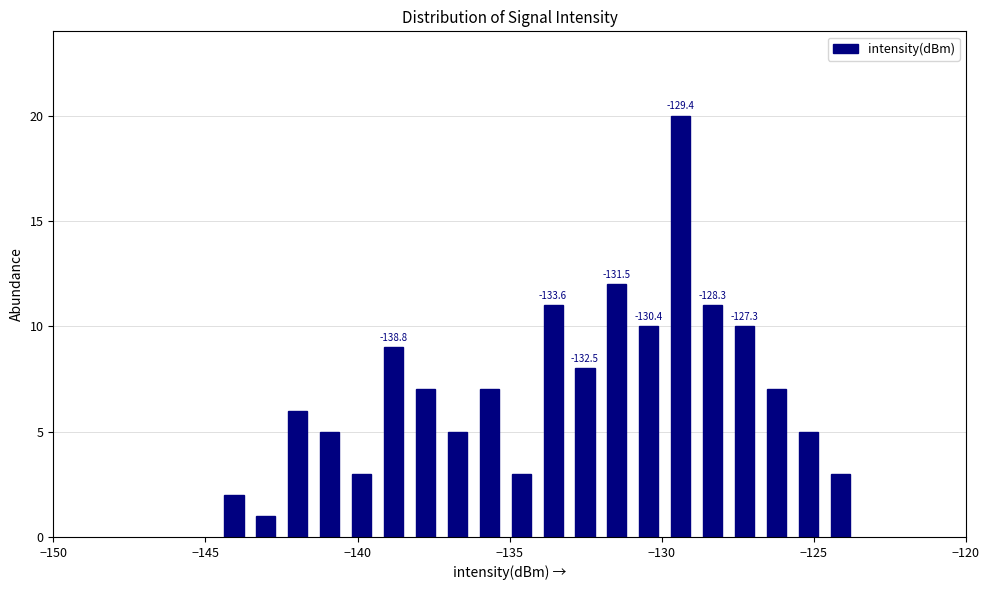

Read against the x-axis, roughly where is the centre of the tallest bar?

-129.5